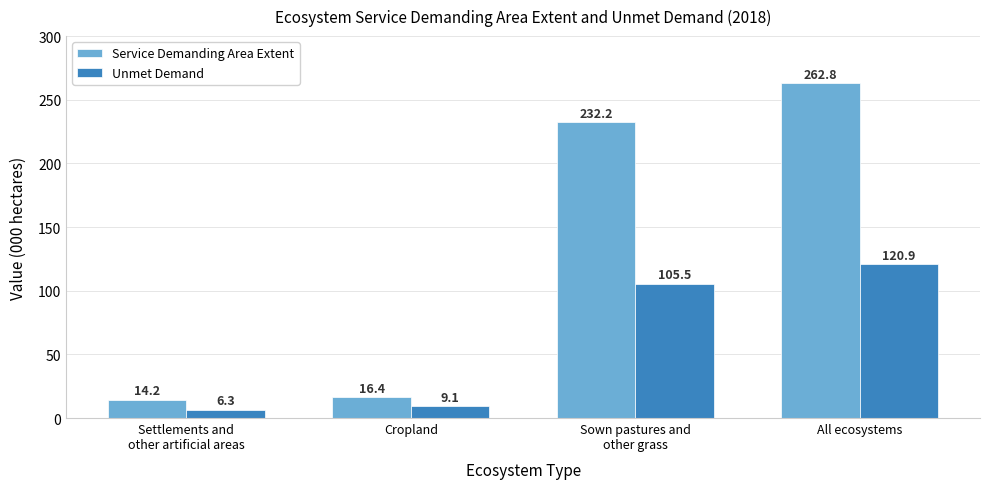

Which series has the widest spread of values?

Service Demanding Area Extent